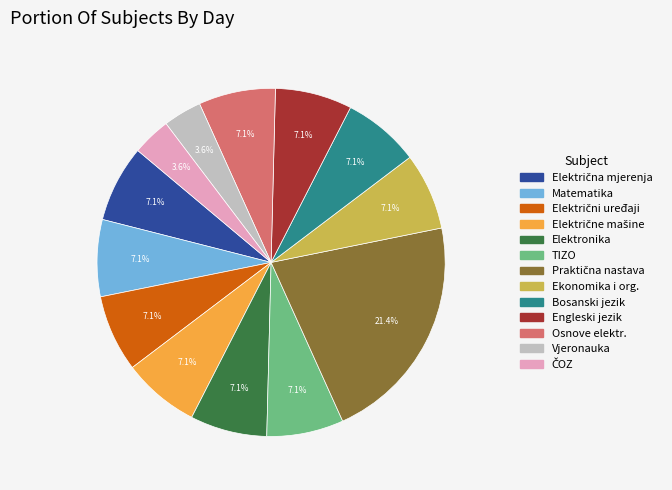

How many slices are in this pie chart?

13